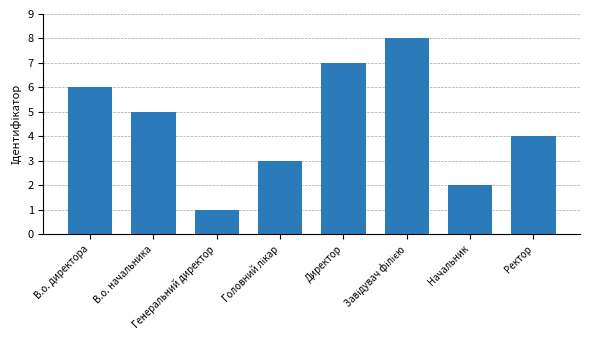

What is the value of the 4th bar from the left?

3